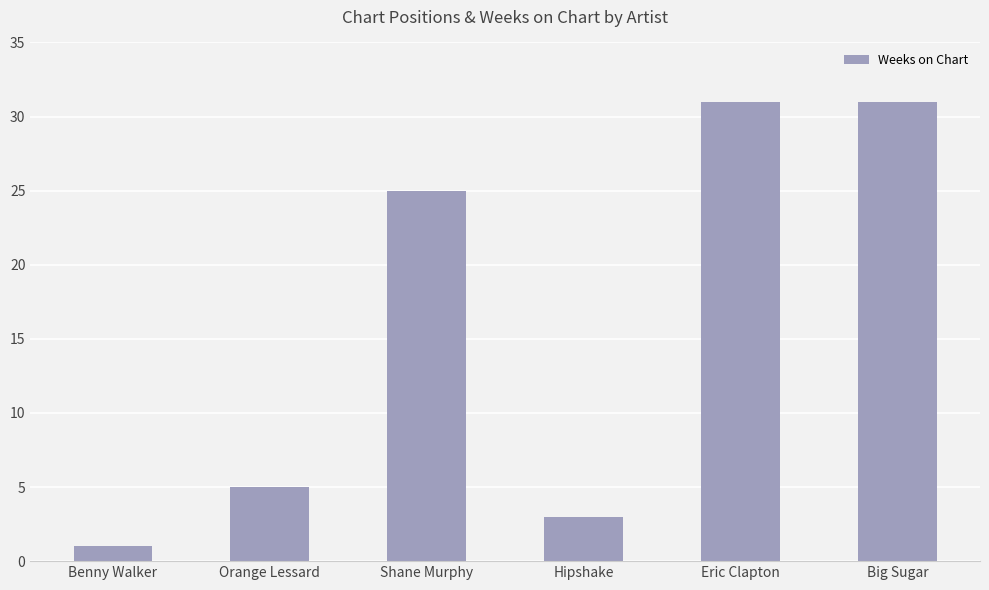

What is the difference between the second highest and second lowest values?

28